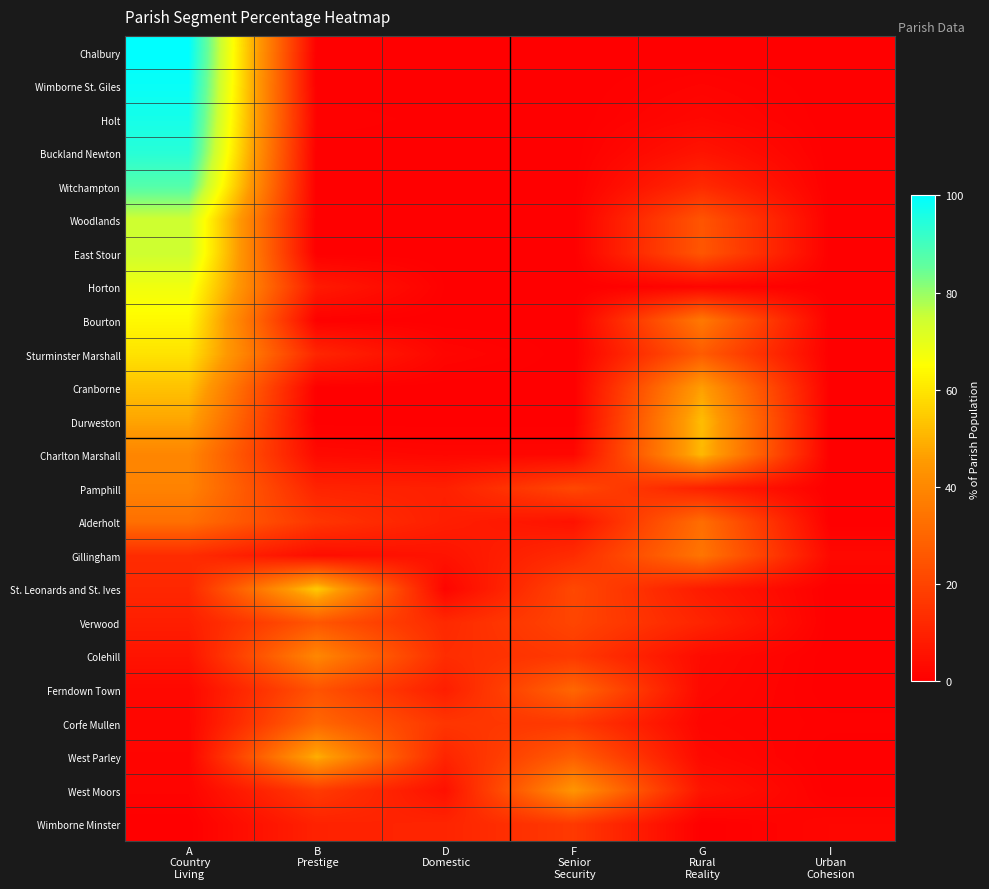

Reading left to right, transcribe all the data shown in this chart.

Chalbury: A
Country
Living=100.0	B
Prestige=0.0	D
Domestic=0.0	F
Senior
Security=0.0	G
Rural
Reality=0.0	I
Urban
Cohesion=0.0
Wimborne St. Giles: A
Country
Living=98.8	B
Prestige=0.0	D
Domestic=0.0	F
Senior
Security=0.0	G
Rural
Reality=1.2	I
Urban
Cohesion=0.0
Holt: A
Country
Living=96.7	B
Prestige=0.7	D
Domestic=0.2	F
Senior
Security=0.0	G
Rural
Reality=2.4	I
Urban
Cohesion=0.0
Buckland Newton: A
Country
Living=94.0	B
Prestige=0.0	D
Domestic=0.0	F
Senior
Security=0.0	G
Rural
Reality=6.0	I
Urban
Cohesion=0.0
Witchampton: A
Country
Living=87.6	B
Prestige=0.0	D
Domestic=0.0	F
Senior
Security=0.0	G
Rural
Reality=12.4	I
Urban
Cohesion=0.0
Woodlands: A
Country
Living=74.5	B
Prestige=0.0	D
Domestic=0.0	F
Senior
Security=0.0	G
Rural
Reality=25.0	I
Urban
Cohesion=0.0
East Stour: A
Country
Living=74.5	B
Prestige=0.0	D
Domestic=0.0	F
Senior
Security=0.0	G
Rural
Reality=25.5	I
Urban
Cohesion=0.0
Horton: A
Country
Living=67.7	B
Prestige=7.8	D
Domestic=0.3	F
Senior
Security=0.0	G
Rural
Reality=1.7	I
Urban
Cohesion=0.0
Bourton: A
Country
Living=63.9	B
Prestige=0.5	D
Domestic=0.0	F
Senior
Security=0.0	G
Rural
Reality=35.6	I
Urban
Cohesion=0.0
Sturminster Marshall: A
Country
Living=59.6	B
Prestige=11.2	D
Domestic=1.7	F
Senior
Security=0.0	G
Rural
Reality=26.9	I
Urban
Cohesion=0.0
Cranborne: A
Country
Living=53.1	B
Prestige=0.3	D
Domestic=0.0	F
Senior
Security=0.0	G
Rural
Reality=46.3	I
Urban
Cohesion=0.0
Durweston: A
Country
Living=47.3	B
Prestige=0.0	D
Domestic=0.0	F
Senior
Security=0.0	G
Rural
Reality=52.1	I
Urban
Cohesion=0.0
Charlton Marshall: A
Country
Living=39.5	B
Prestige=3.1	D
Domestic=2.2	F
Senior
Security=2.3	G
Rural
Reality=51.2	I
Urban
Cohesion=0.0
Pamphill: A
Country
Living=38.6	B
Prestige=10.5	D
Domestic=9.5	F
Senior
Security=21.2	G
Rural
Reality=9.8	I
Urban
Cohesion=0.0
Alderholt: A
Country
Living=32.8	B
Prestige=15.9	D
Domestic=9.0	F
Senior
Security=5.4	G
Rural
Reality=32.3	I
Urban
Cohesion=0.0
Gillingham: A
Country
Living=13.2	B
Prestige=4.1	D
Domestic=5.7	F
Senior
Security=13.0	G
Rural
Reality=34.4	I
Urban
Cohesion=2.7
St. Leonards and St. Ives: A
Country
Living=11.6	B
Prestige=54.8	D
Domestic=1.6	F
Senior
Security=21.3	G
Rural
Reality=8.1	I
Urban
Cohesion=0.0
Verwood: A
Country
Living=9.0	B
Prestige=25.5	D
Domestic=12.2	F
Senior
Security=20.5	G
Rural
Reality=10.8	I
Urban
Cohesion=0.0
Colehill: A
Country
Living=6.0	B
Prestige=39.8	D
Domestic=13.3	F
Senior
Security=16.9	G
Rural
Reality=3.4	I
Urban
Cohesion=0.0
Ferndown Town: A
Country
Living=2.5	B
Prestige=24.5	D
Domestic=9.0	F
Senior
Security=30.4	G
Rural
Reality=2.8	I
Urban
Cohesion=0.0
Corfe Mullen: A
Country
Living=1.9	B
Prestige=30.3	D
Domestic=15.8	F
Senior
Security=16.9	G
Rural
Reality=1.7	I
Urban
Cohesion=0.6
West Parley: A
Country
Living=1.5	B
Prestige=49.2	D
Domestic=10.9	F
Senior
Security=27.9	G
Rural
Reality=2.8	I
Urban
Cohesion=0.0
West Moors: A
Country
Living=1.3	B
Prestige=17.3	D
Domestic=5.1	F
Senior
Security=44.1	G
Rural
Reality=6.2	I
Urban
Cohesion=0.0
Wimborne Minster: A
Country
Living=0.0	B
Prestige=10.1	D
Domestic=10.9	F
Senior
Security=16.9	G
Rural
Reality=0.0	I
Urban
Cohesion=2.0